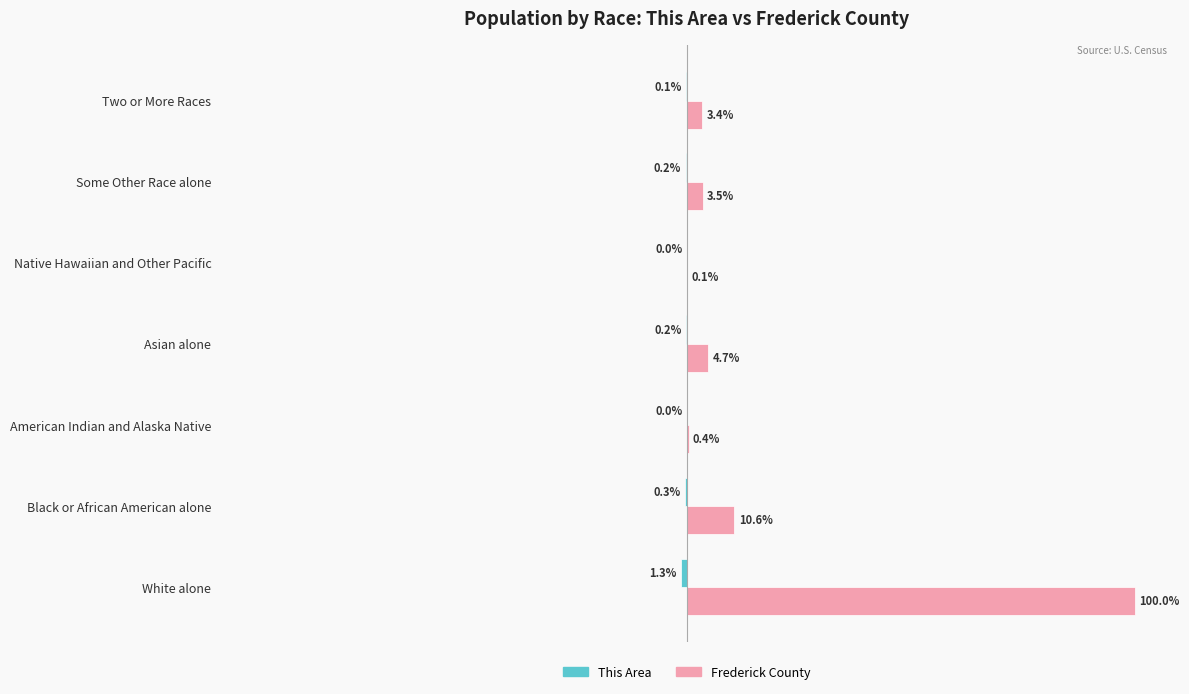

At which category does the chart reach its peak across all series?

White alone